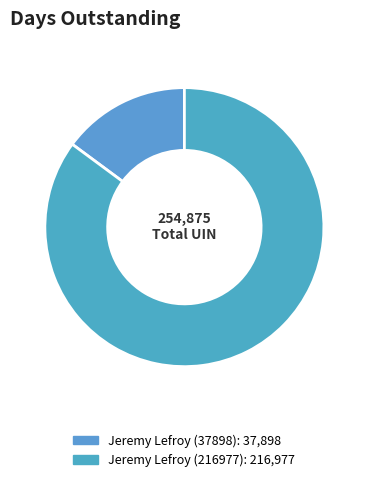

What is the smallest slice in the pie chart?

Jeremy Lefroy (37898)